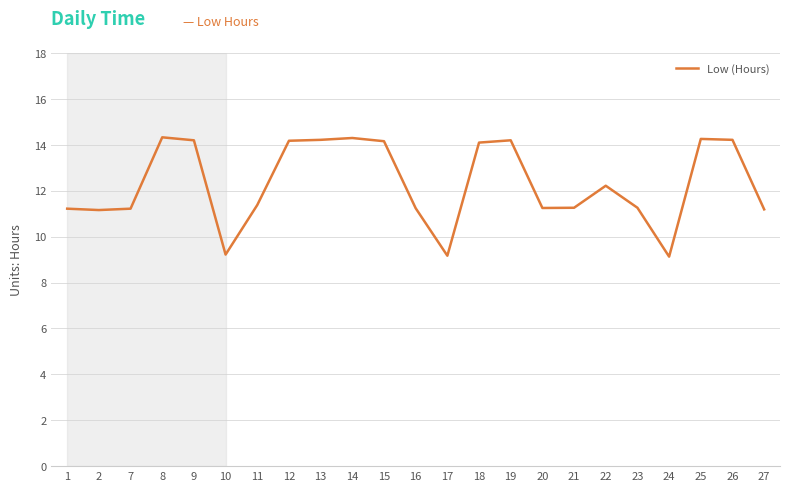

What value does the data have at 13?

14.2